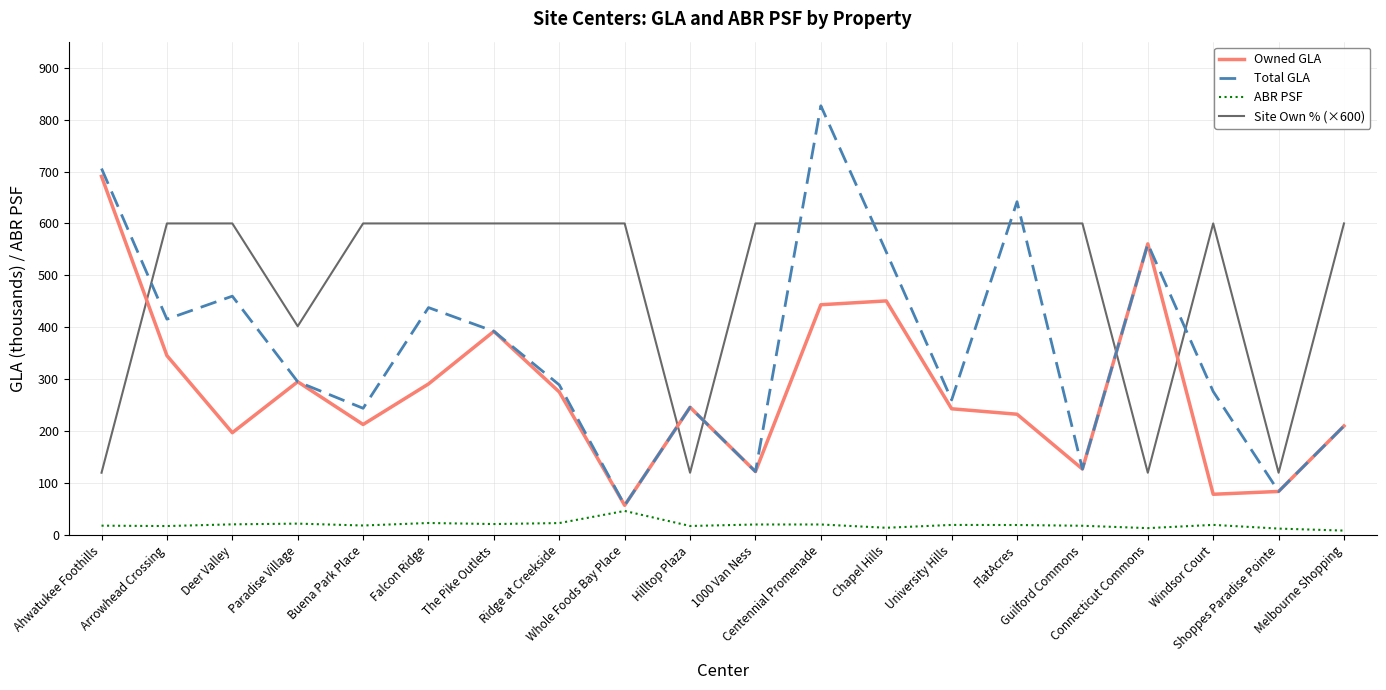

Rank the series by their maximum value, from highest to lowest.

Total GLA, Owned GLA, Site Own % (×600), ABR PSF